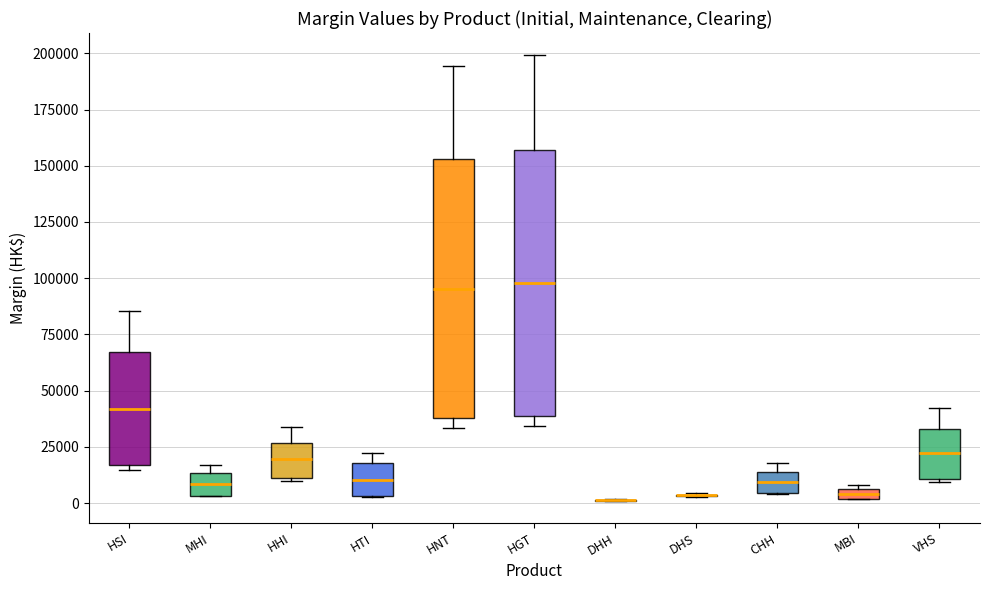

Where is the upper edge of the box for HNT on the y-axis? The values are not printed on the chart, so give them approximately, as read against the axis.

155000